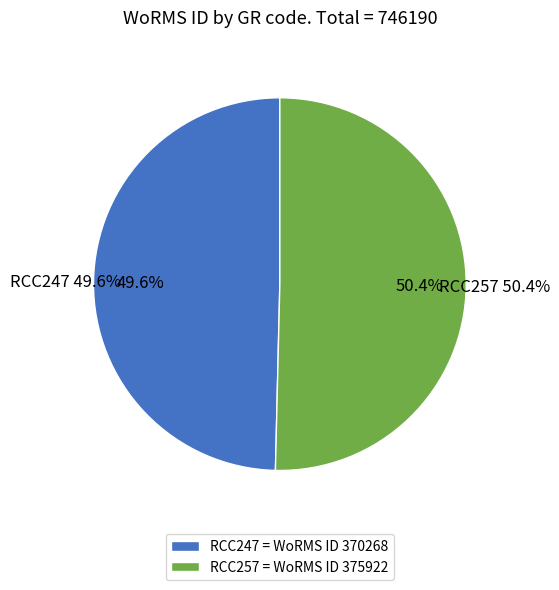

Rank the categories by value from highest to lowest.

RCC257, RCC247